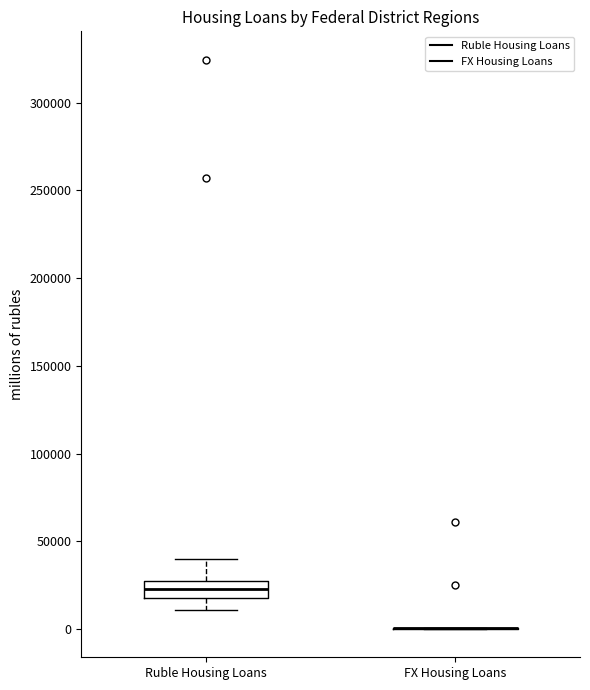

Reading left to right, read every box against the y-axis: the position of its median line, the range the box covers, and the ends of its whiskers. The values are not printed on the chart, so give them approximately, as read against the axis.

Ruble Housing Loans: median 25000 (inside the box), box 20000 to 25000, whiskers 10000 to 40000
FX Housing Loans: box collapsed to a line at 0, whiskers 0 to 0